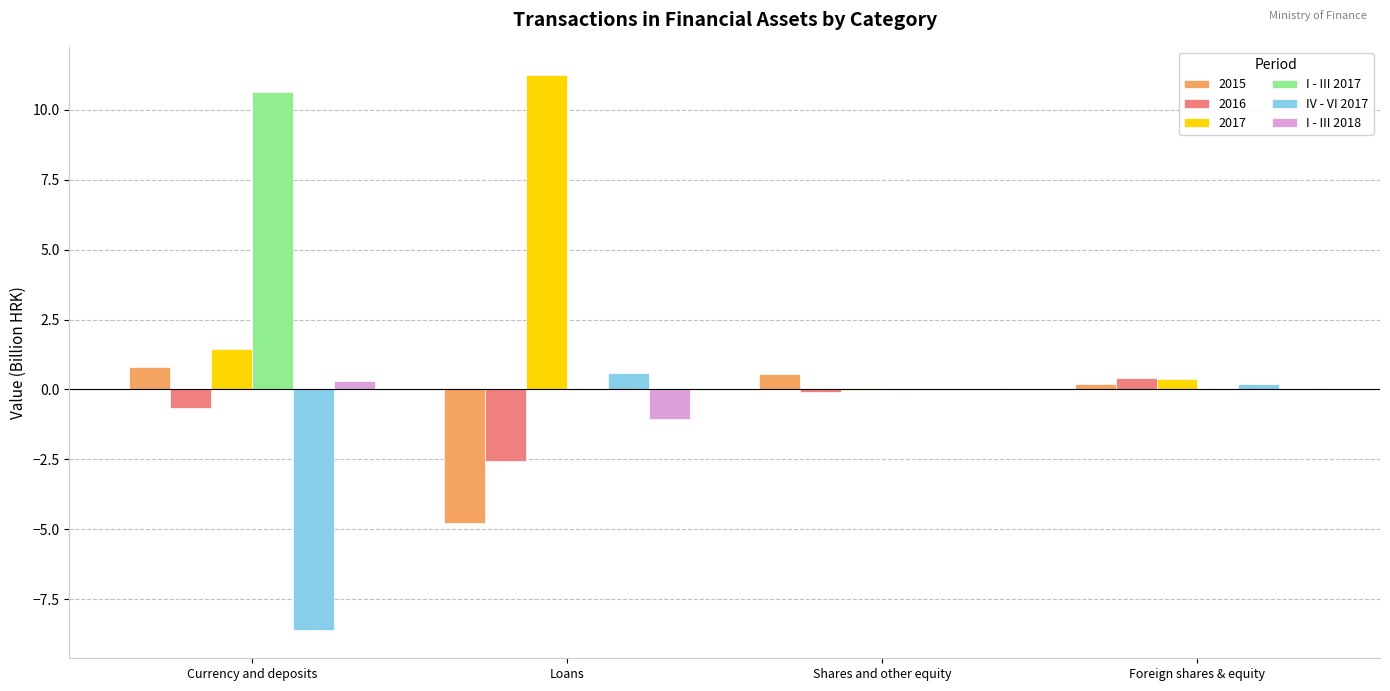

How many groups of bars are there?

4